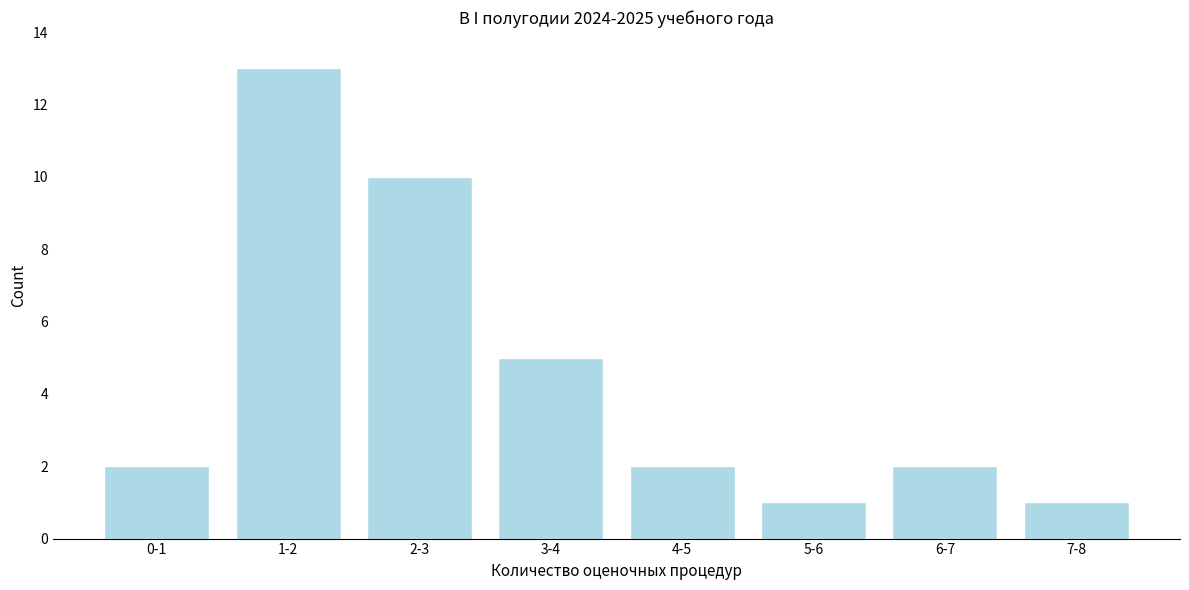

Reading left to right, what are all the values shown in this chart?

0-1=2	1-2=13	2-3=10	3-4=5	4-5=2	5-6=1	6-7=2	7-8=1